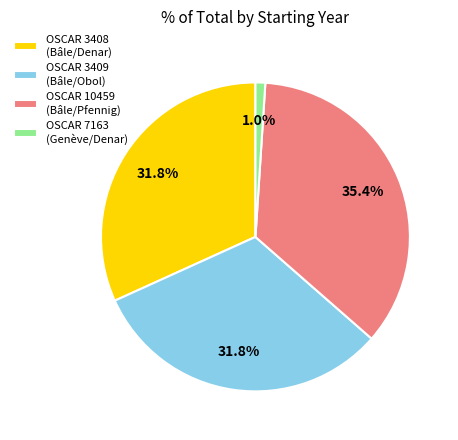

True or false: OSCAR 3409 (Bâle/Obol) accounts for 39% of the total.

False